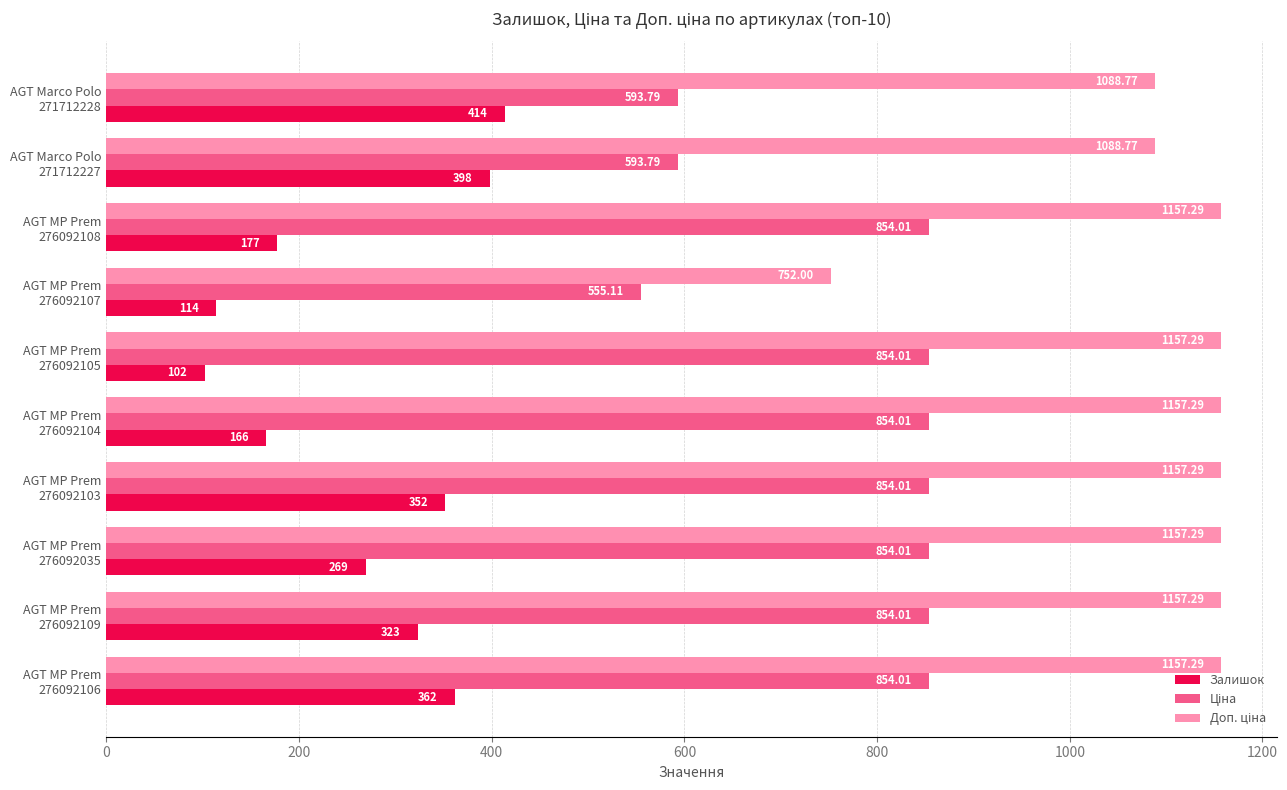

What is the difference between the second highest and minimum values in the Залишок series?

296.0